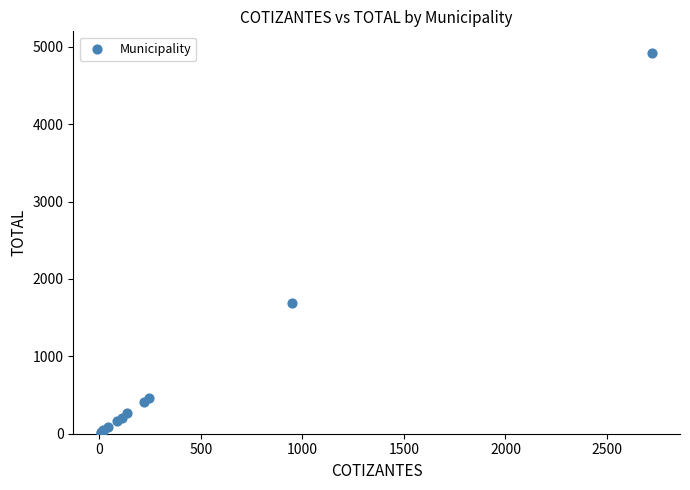

What Y value in the scatter plot is closest to 2464?

1687